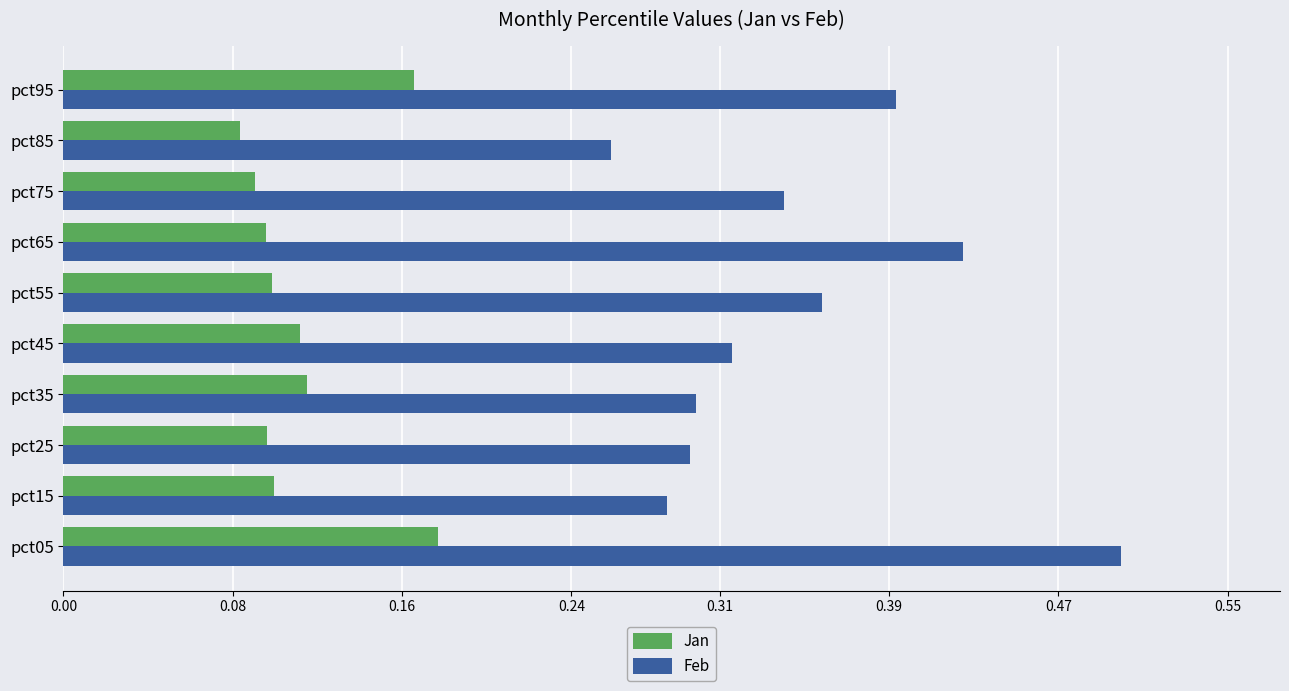

Which series has the widest spread of values?

Feb